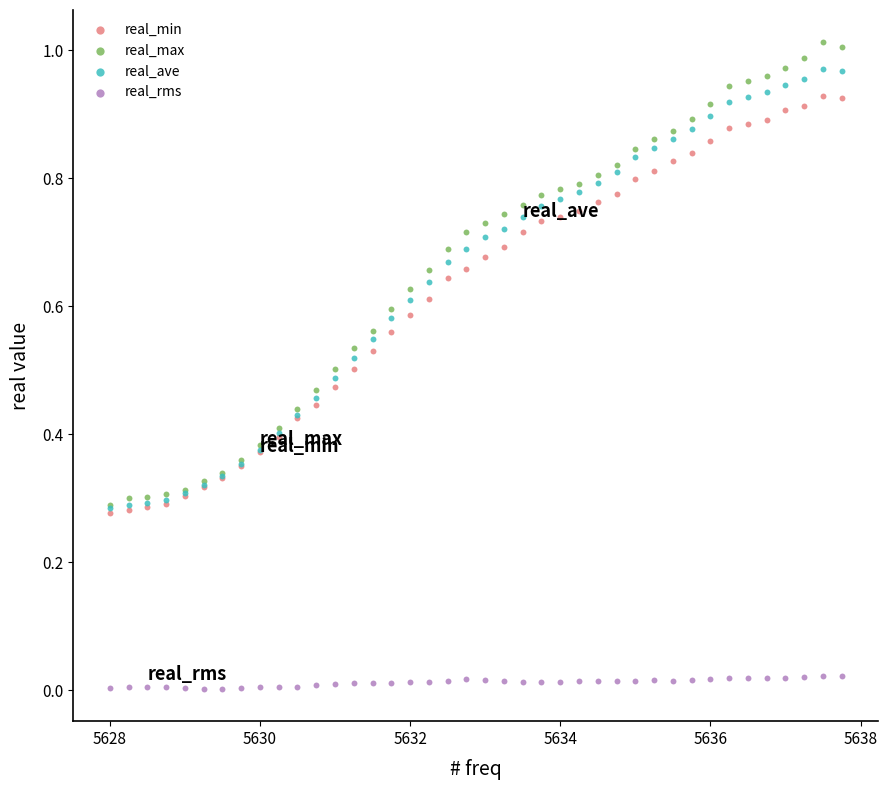

Which series has the widest spread of Y values?

real_max